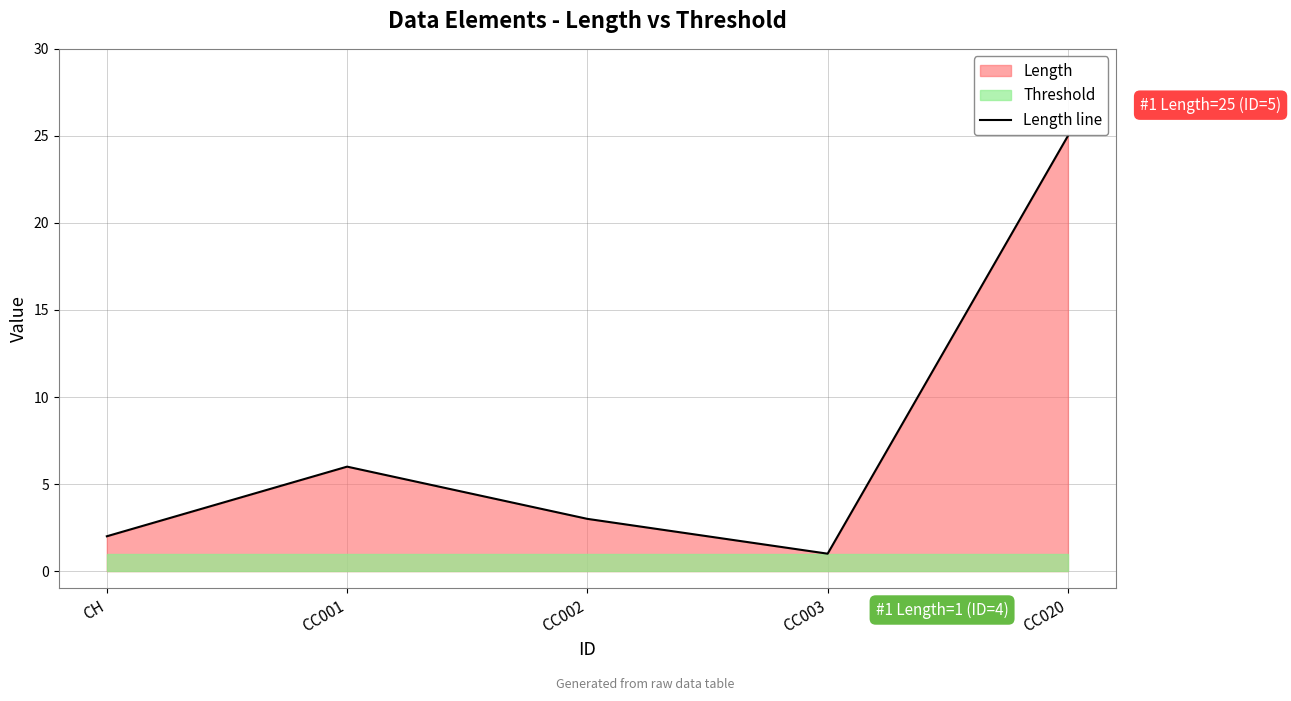

True or false: the data shows 25 at CC020.

True